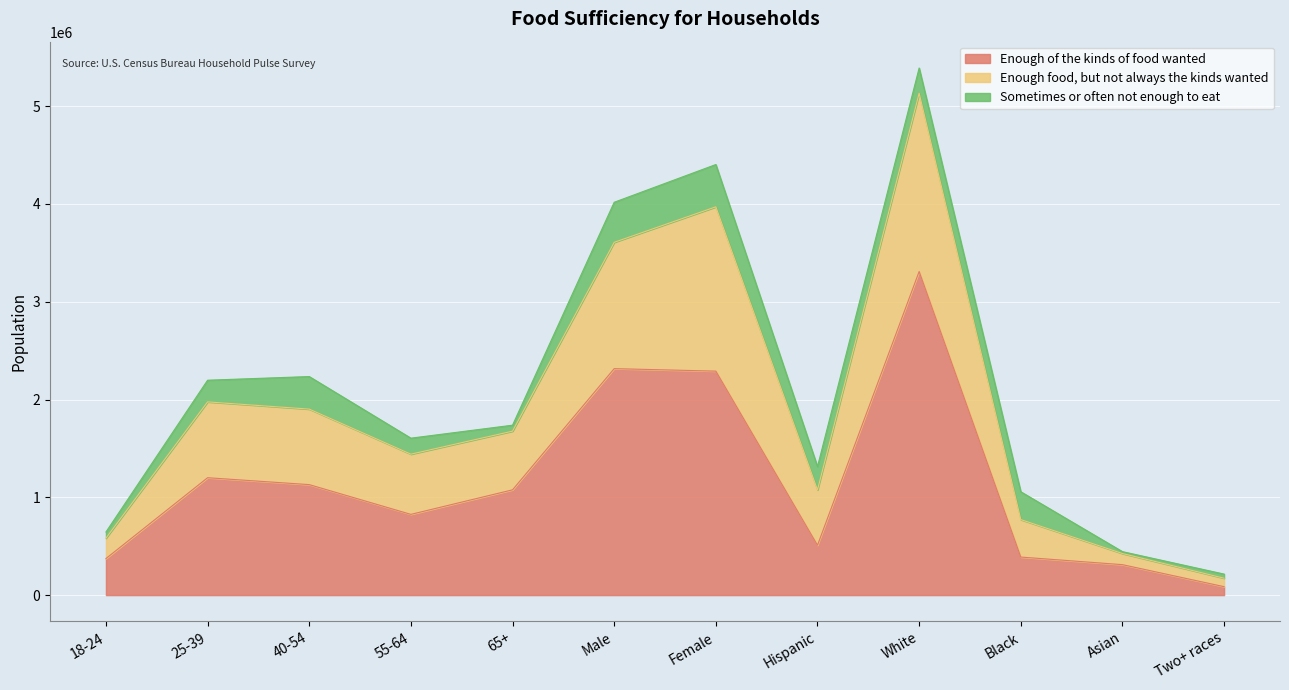

At which category is the sum across all series the highest?

White